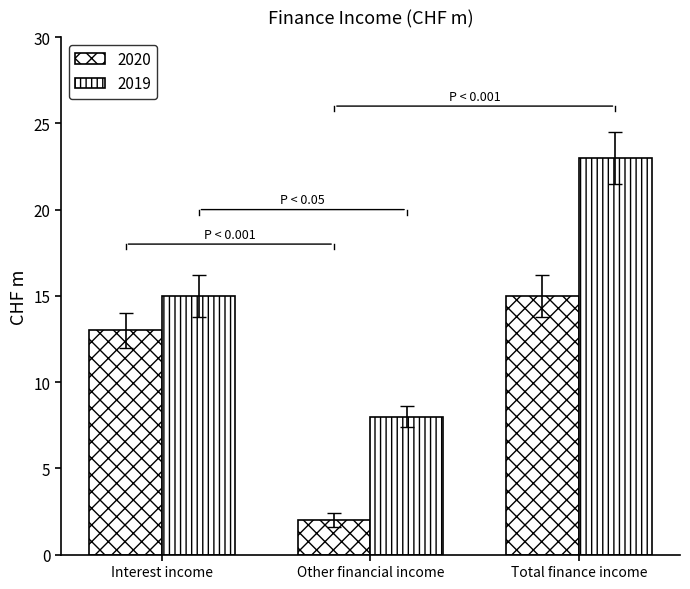

How many categories are shown in the chart?

3